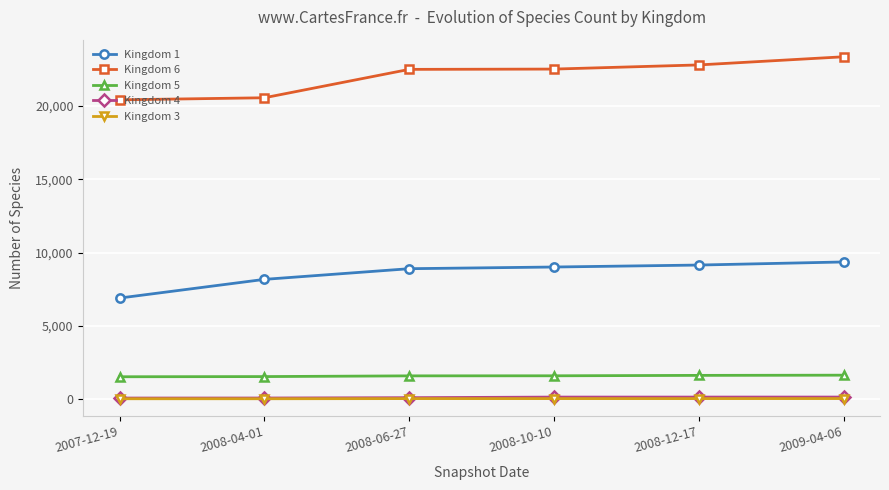

How many lines are shown in the chart?

5